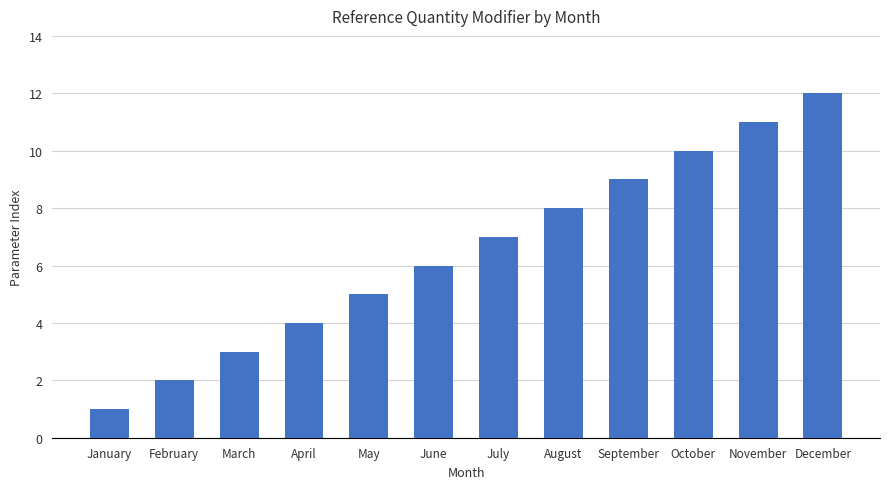

What is the value of the 4th bar from the left?

4